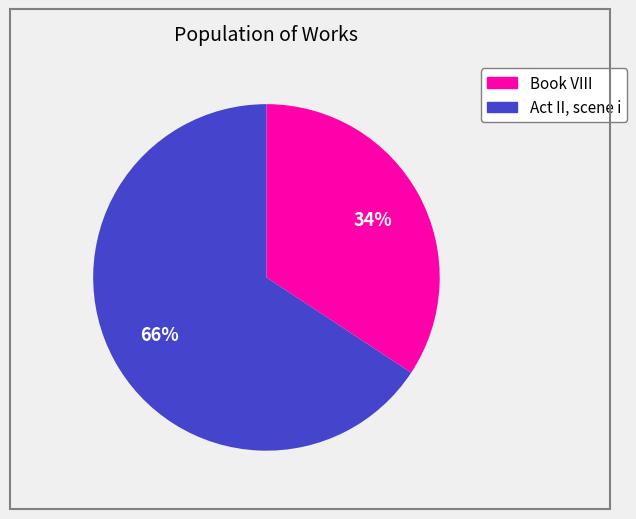

Is there a majority slice in this chart?

Yes